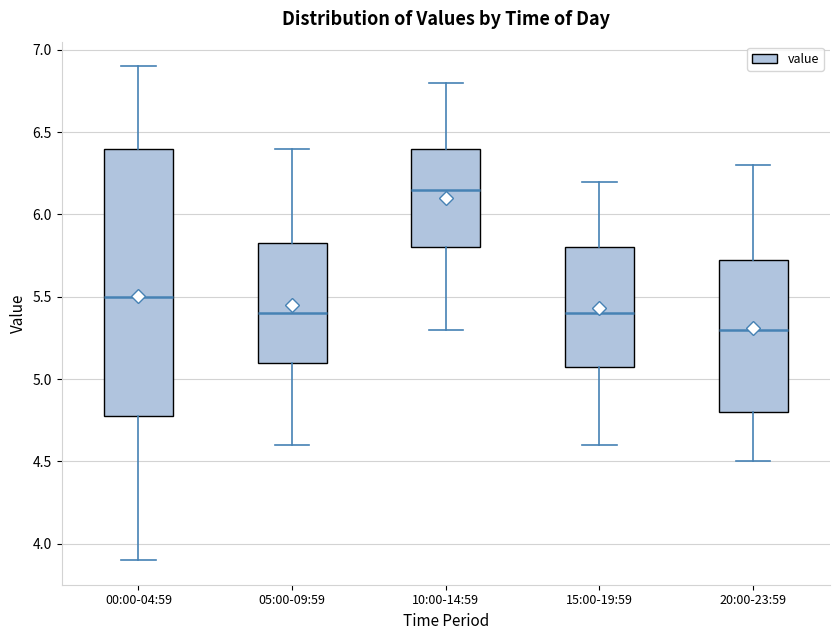

Where is the lower edge of the box for 10:00-14:59 on the y-axis? The values are not printed on the chart, so give them approximately, as read against the axis.

5.80